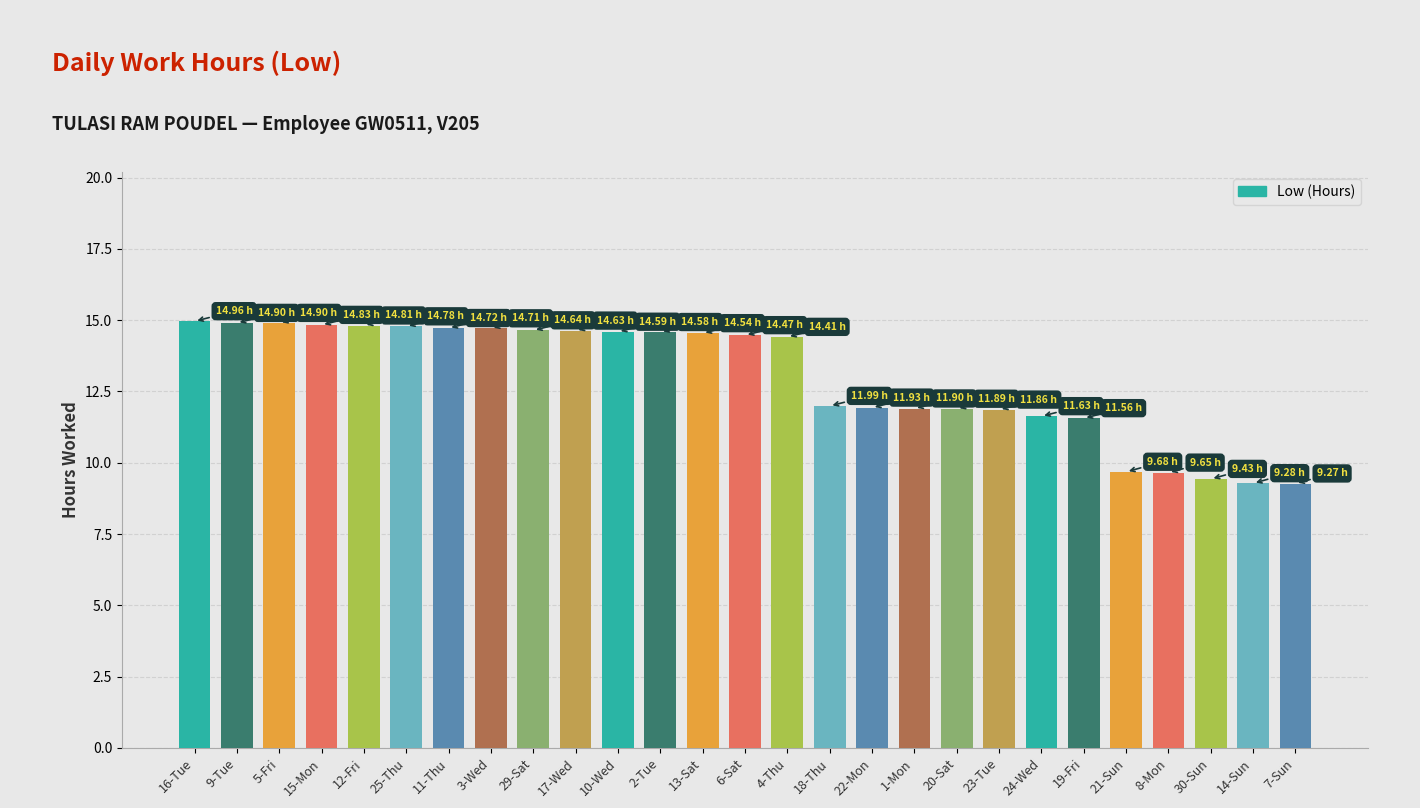

At which label does the data first exceed 14?

16-Tue